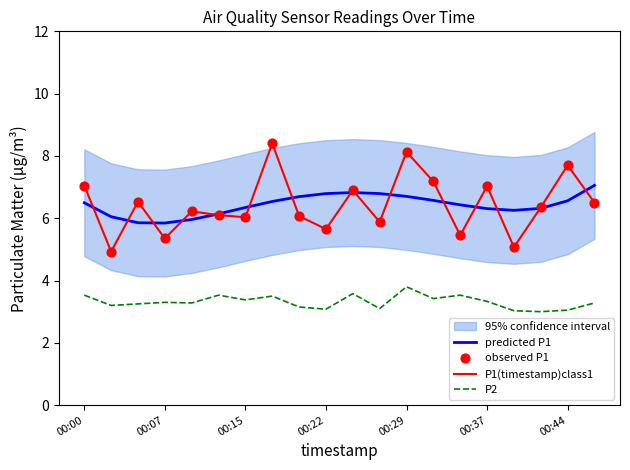

Which series reaches the maximum Y coordinate?

P1(timestamp)class1